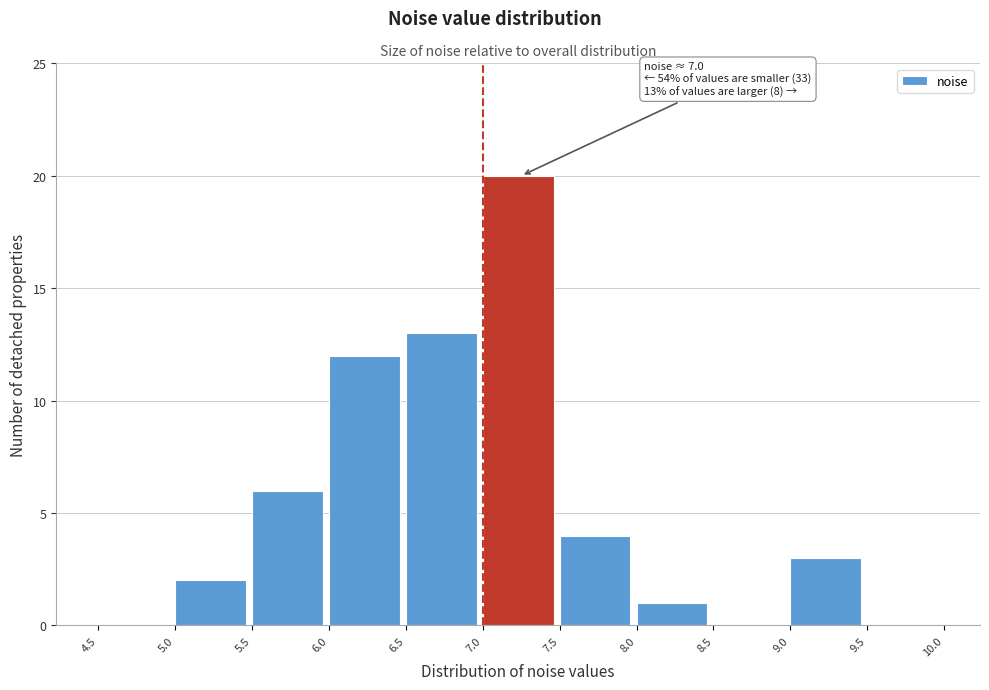

Which range on the x-axis has the tallest bar?

7.0 to 7.5